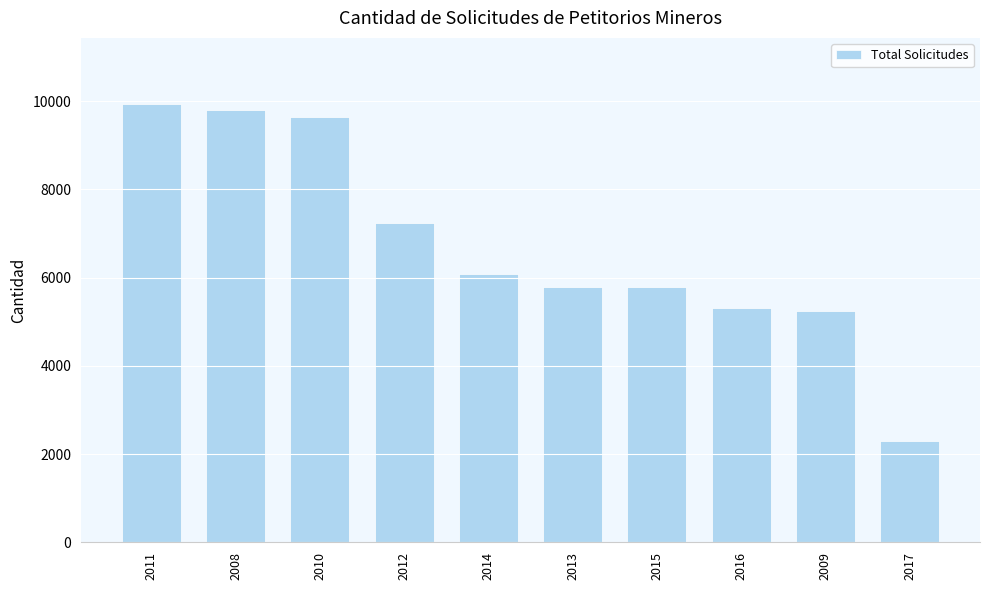

What is the maximum value shown in the chart?

9942